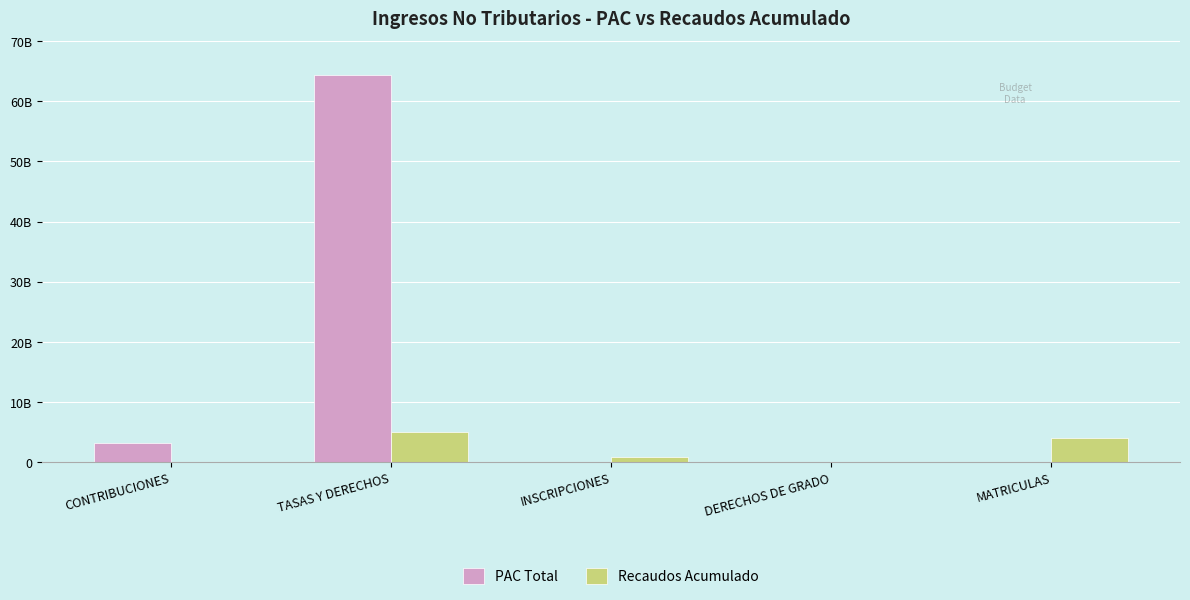

Is the value of Recaudos Acumulado at TASAS Y DERECHOS greater than the value of PAC Total at TASAS Y DERECHOS?

No